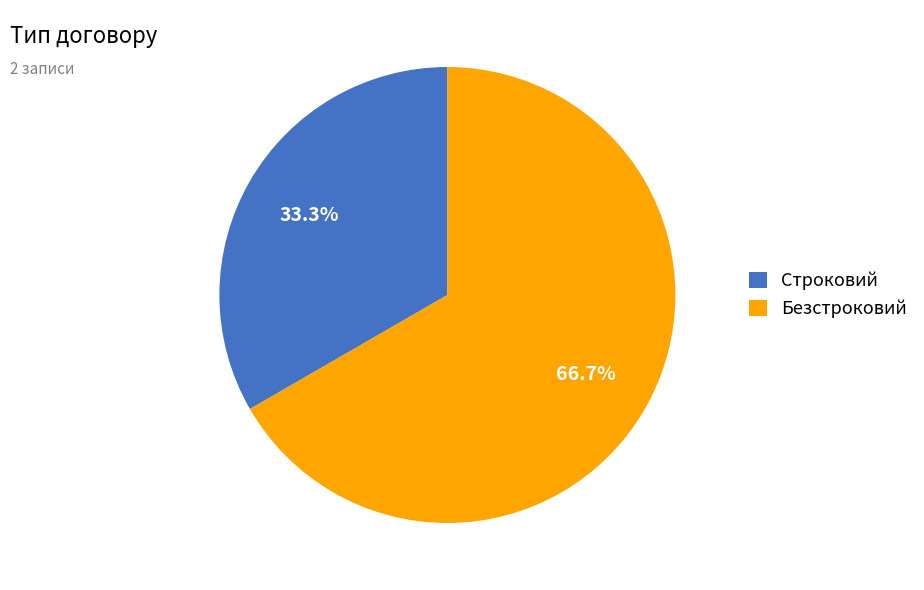

How many slices are in this pie chart?

2